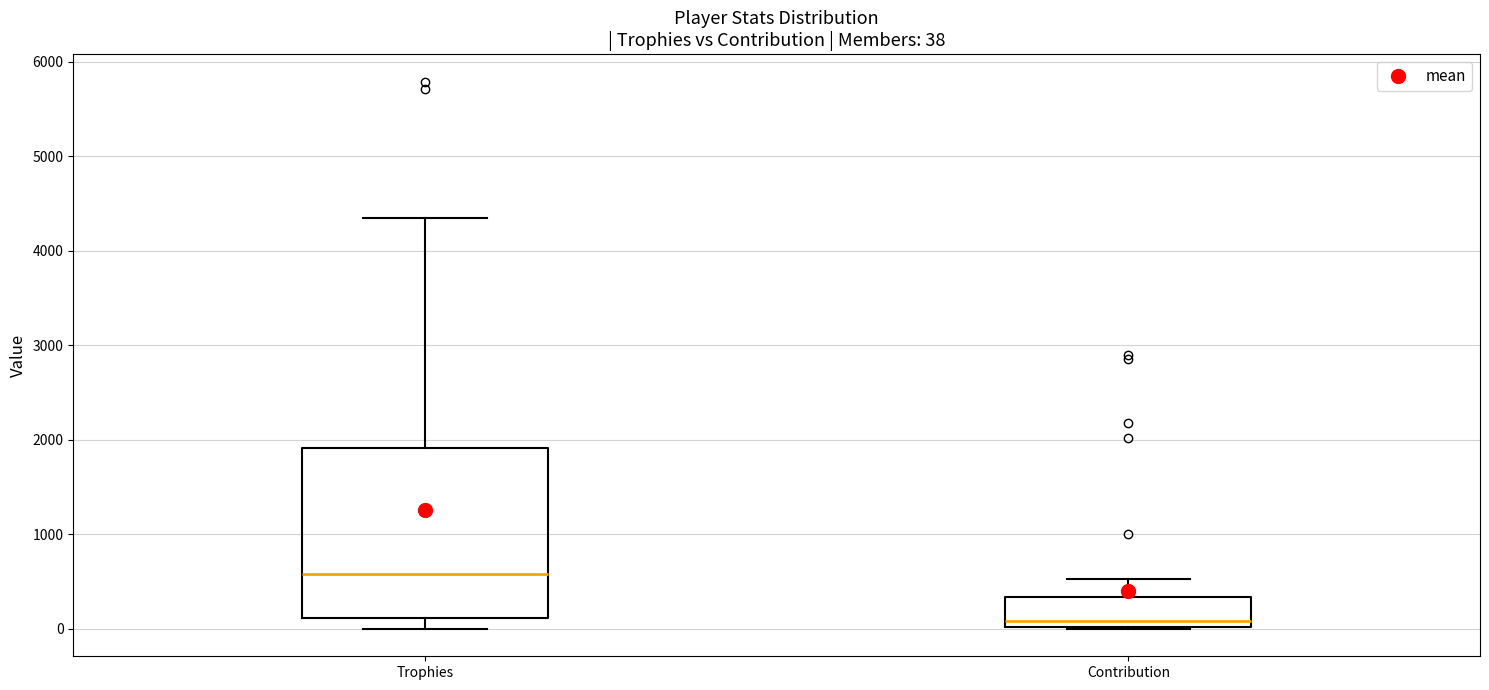

Comparing the boxes themselves (not the whiskers), which one is the tallest?

Trophies